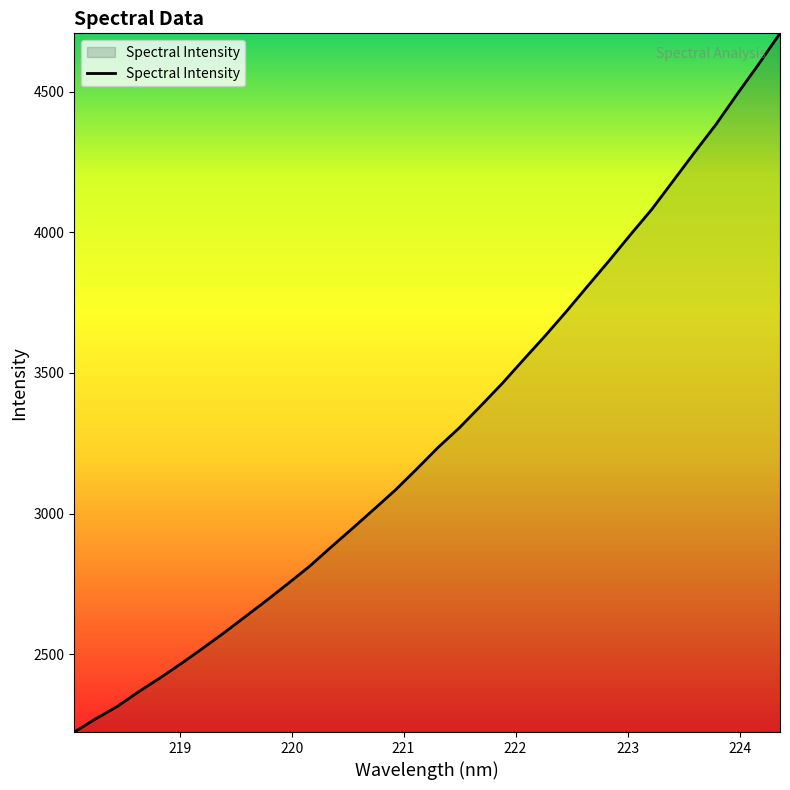

What is the maximum value shown in the chart?

4707.5